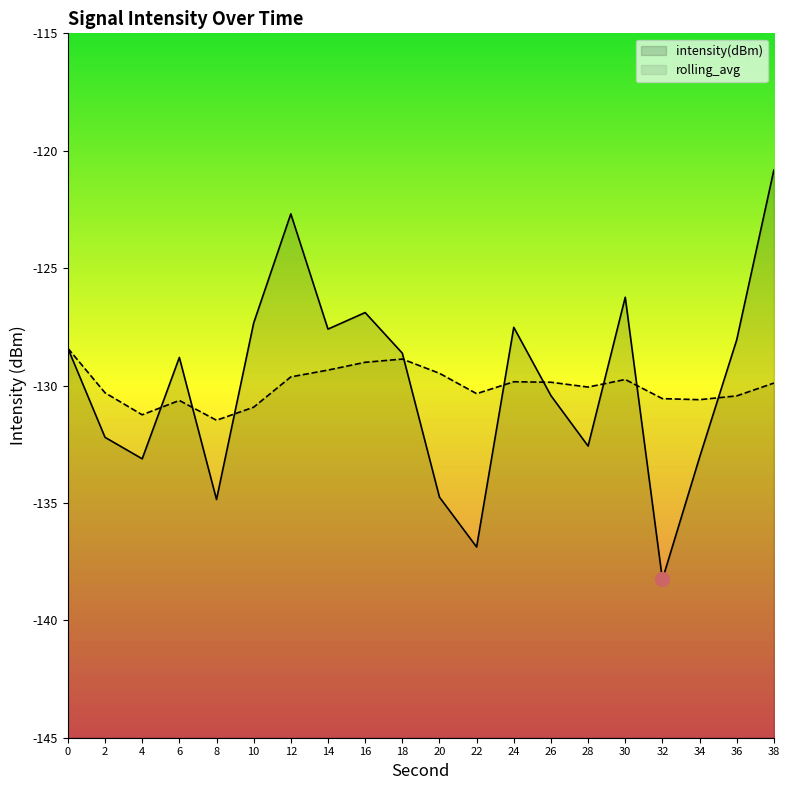

Between which two adjacent categories do rolling_avg and intensity(dBm) first intersect?

4 and 6